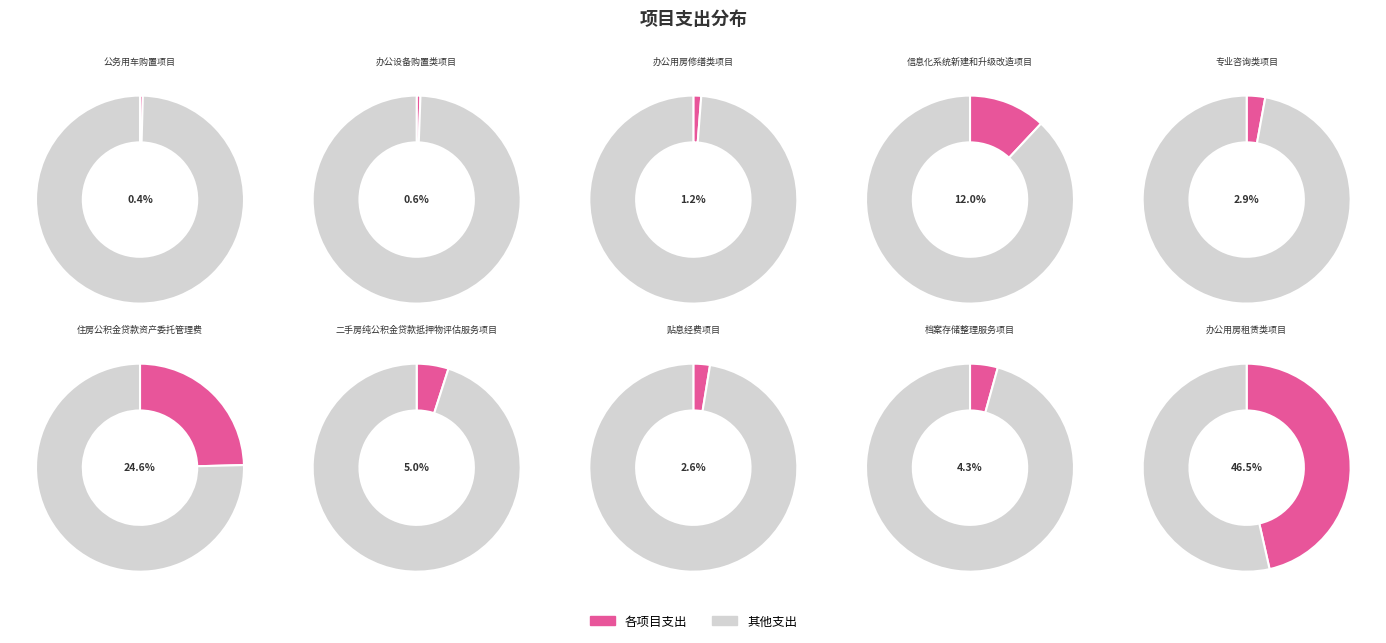

Which category has the biggest portion of the pie?

办公用房租赁类项目